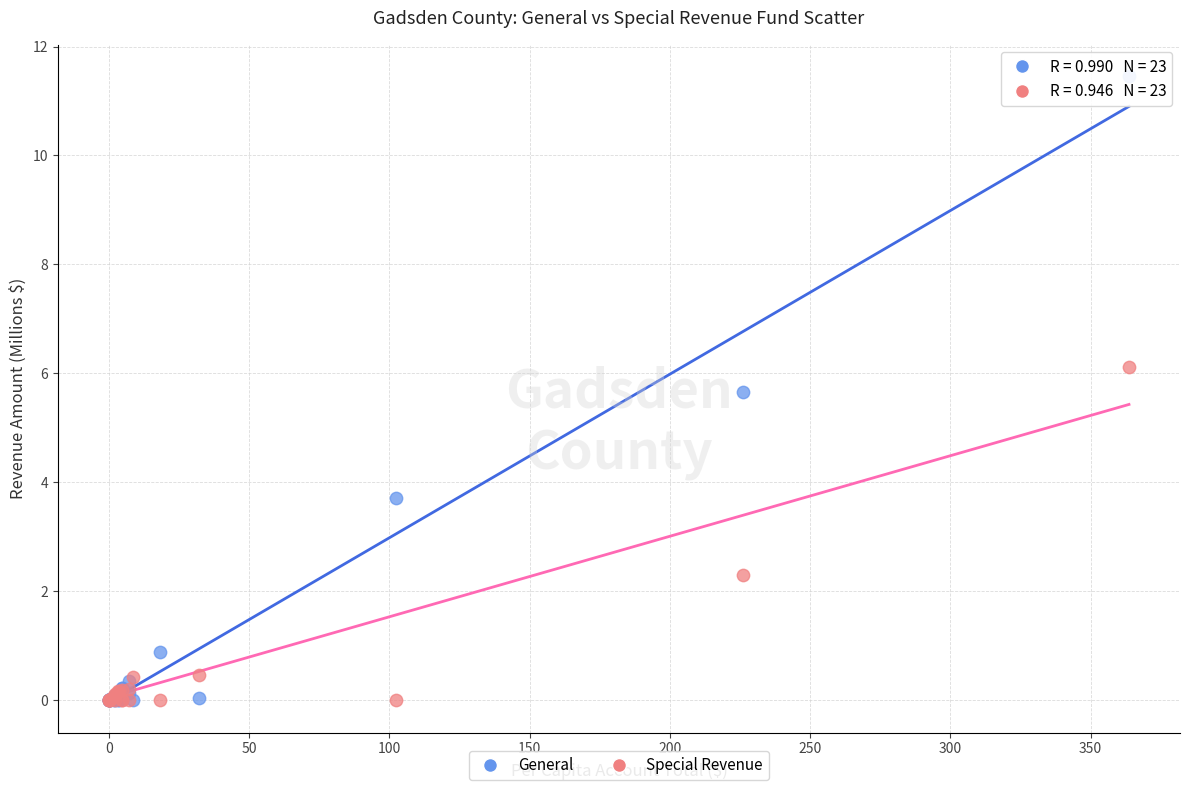

Which series contains the highest Y value?

General